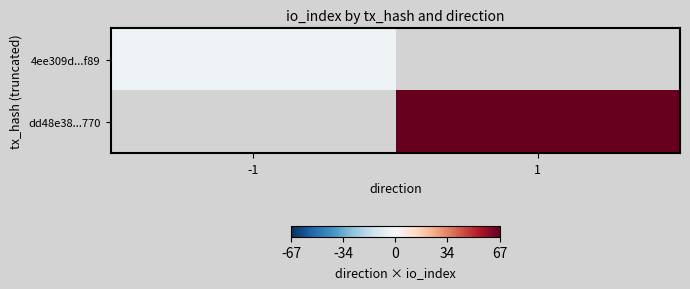

Is it true that 4ee309d...f89 equals -3.0 at -1?

True